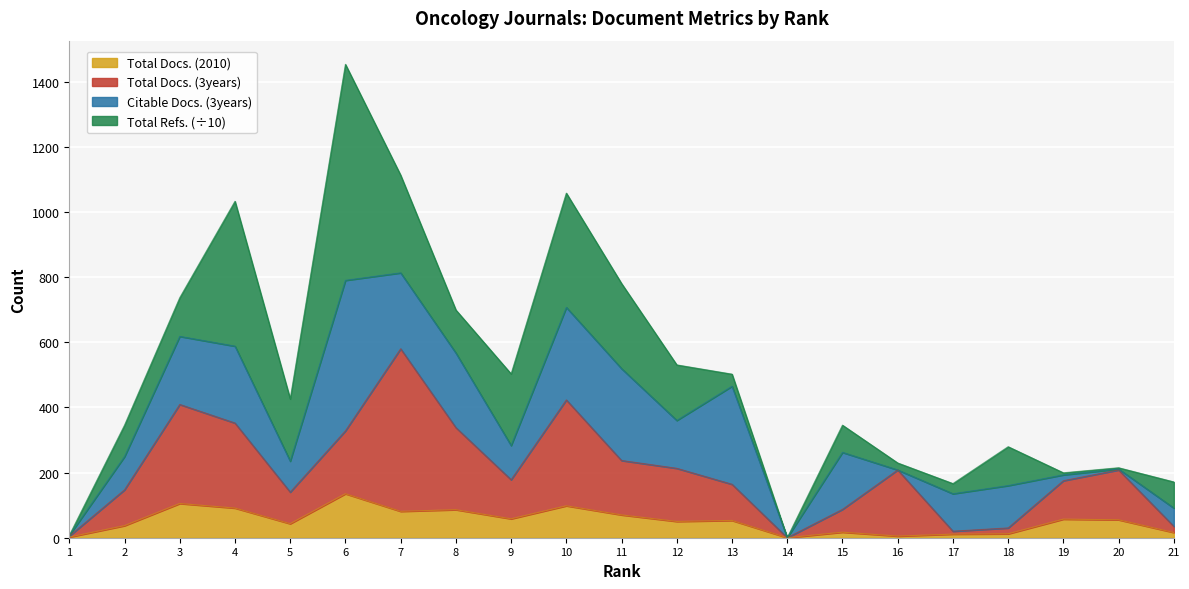

Where is Total Docs. (2010) nearest to the value 67?

11